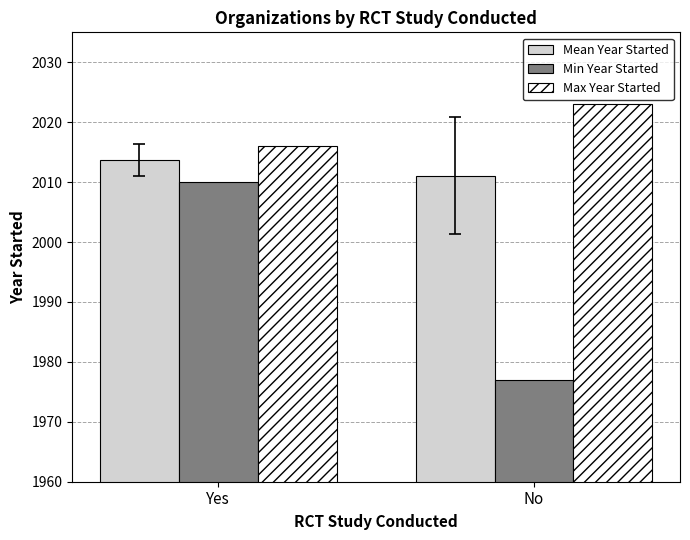

List the series in order of their peak value, highest first.

Max Year Started, Mean Year Started, Min Year Started